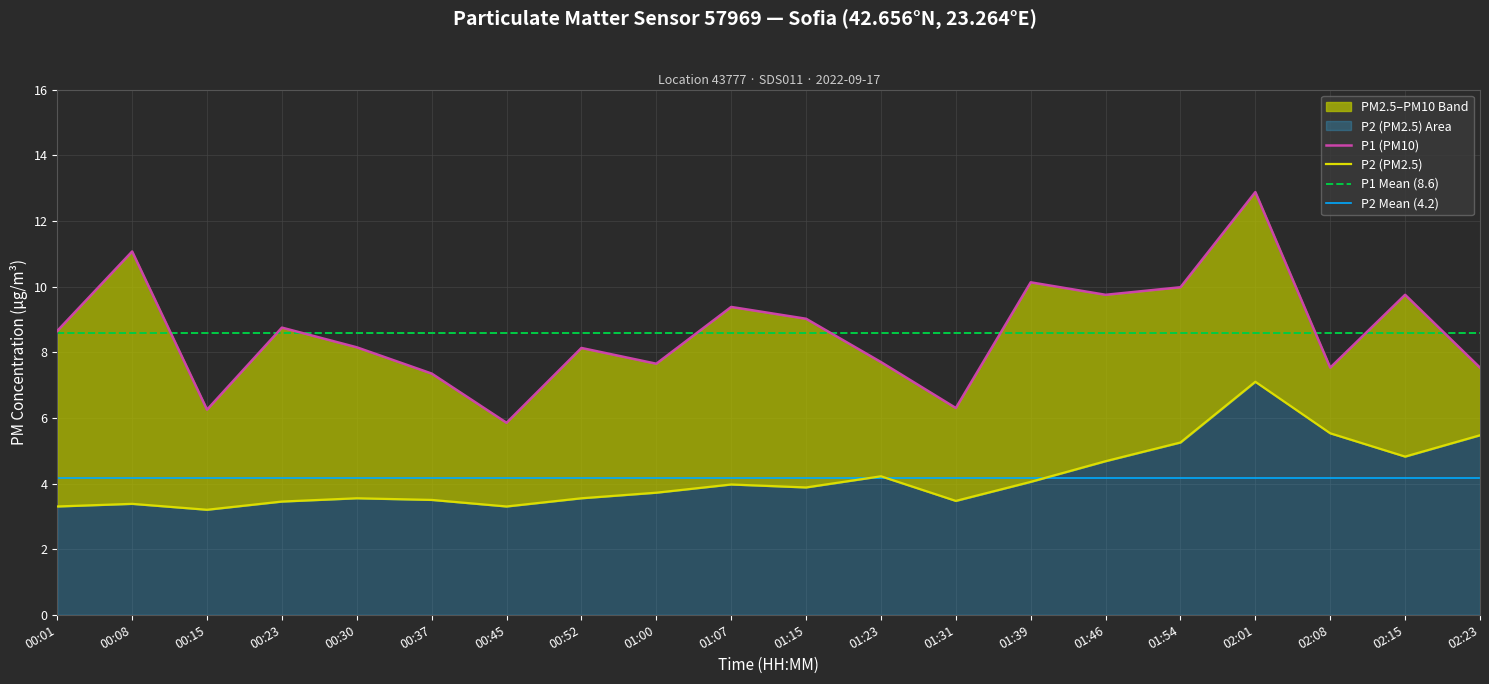

What is the difference between the P1 values at 00:45 and 01:07?

3.5